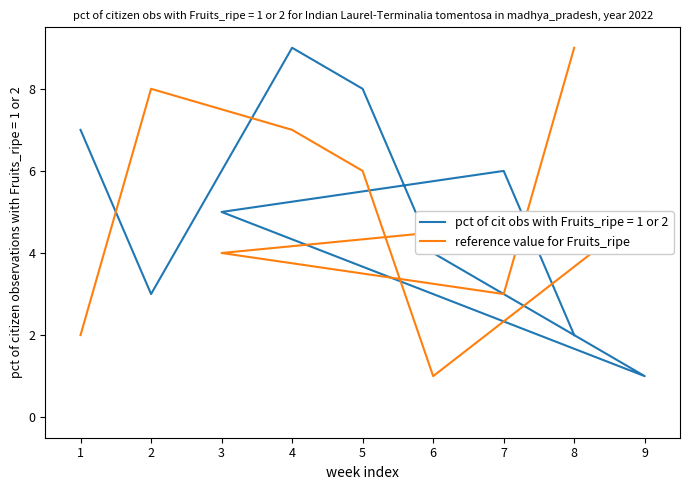

What is the value of the 2nd point from the left?

3